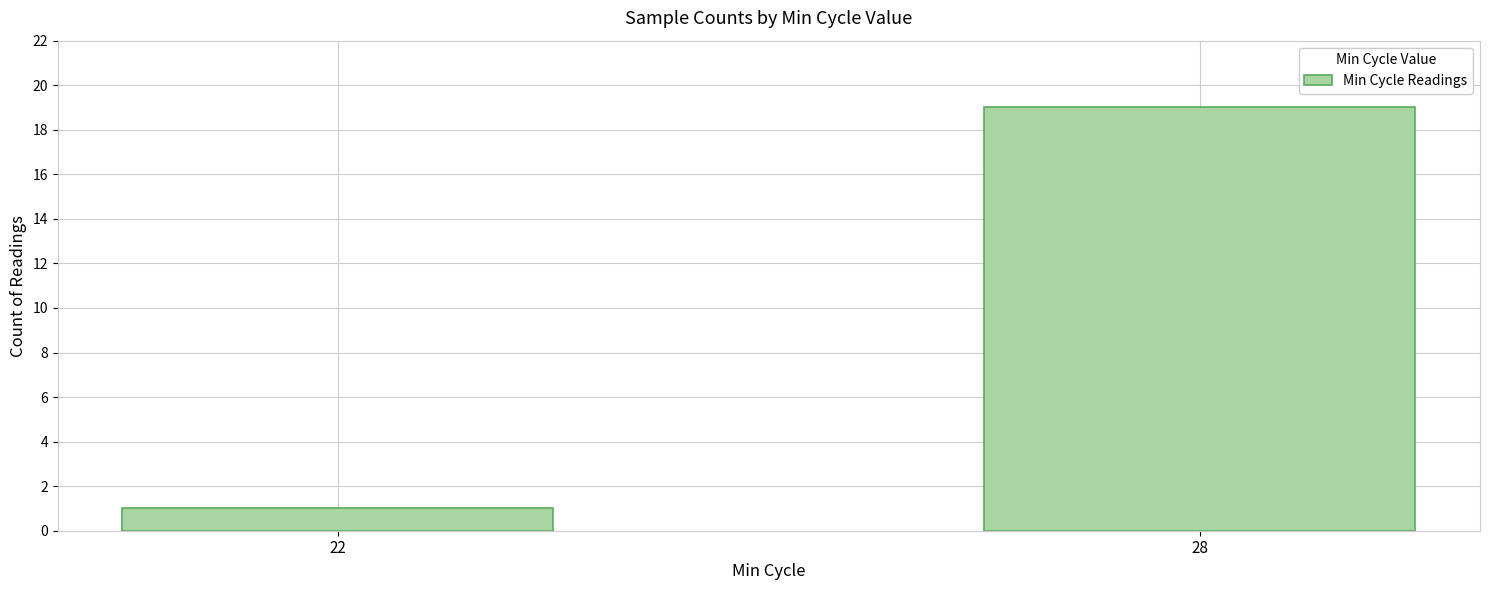

Count the values in the range 1 to 19.

2